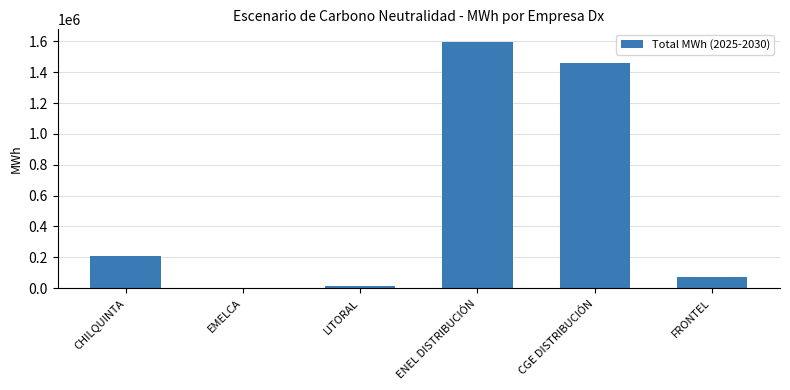

At which label does the data first exceed 208935?

CHILQUINTA